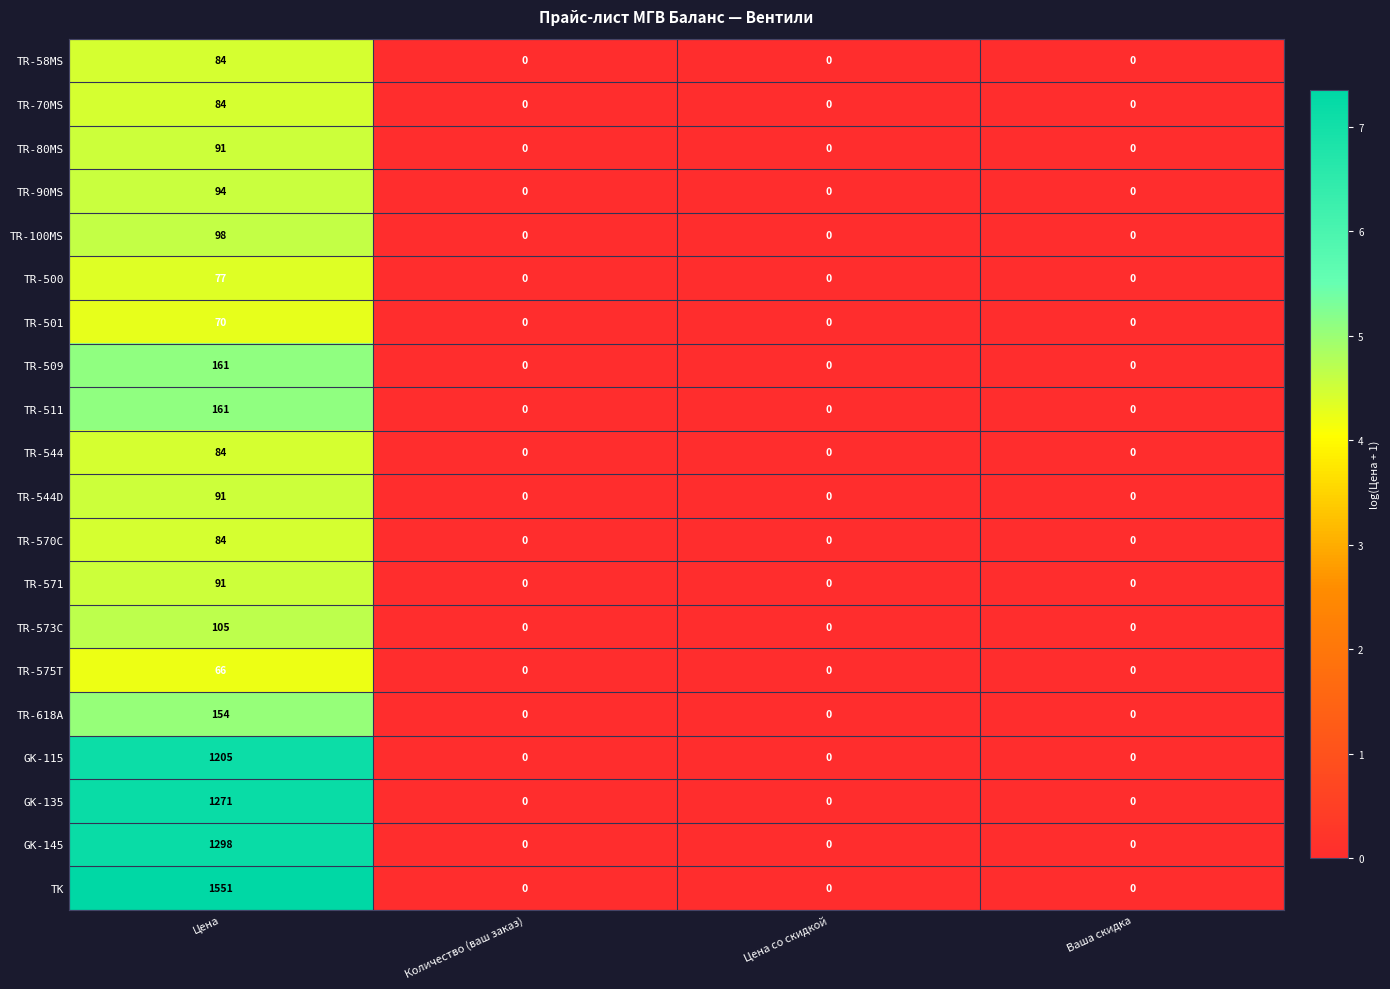

What is the greatest value displayed?

1551